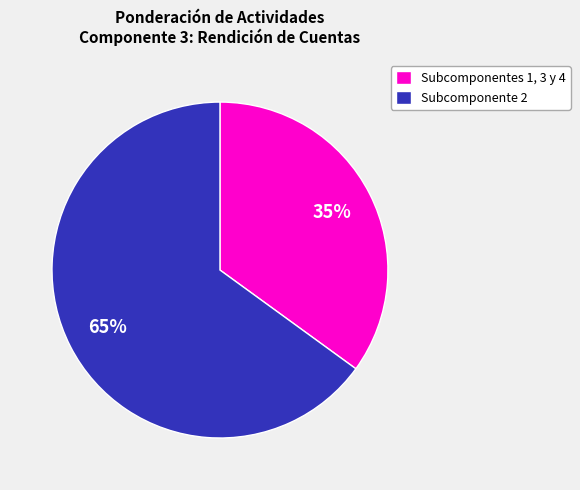

Approximately how many times larger is the value at Subcomponentes 1, 3 y 4 compared to Subcomponente 2?

0.5